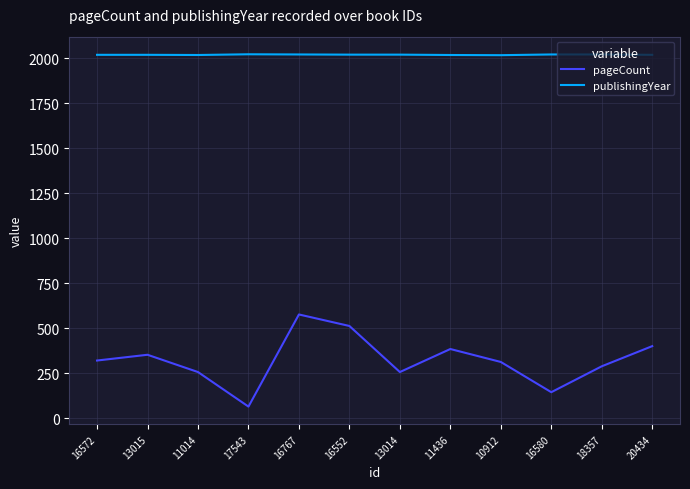

What is the greatest value displayed?

2022